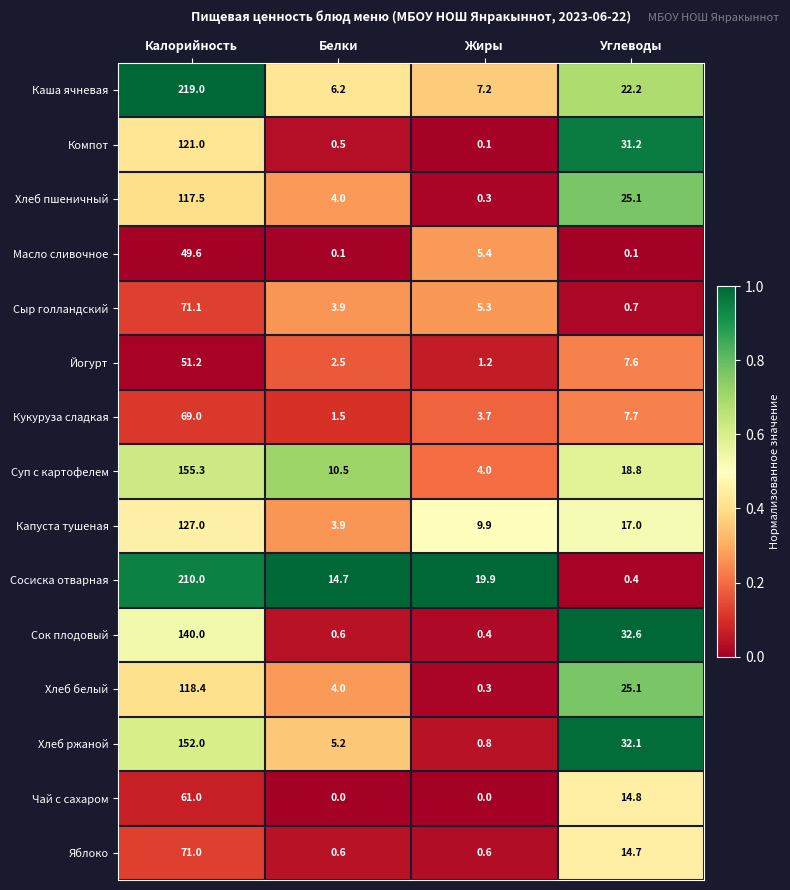

What is the difference between the Сок плодовый values at Жиры and Калорийность?

139.6